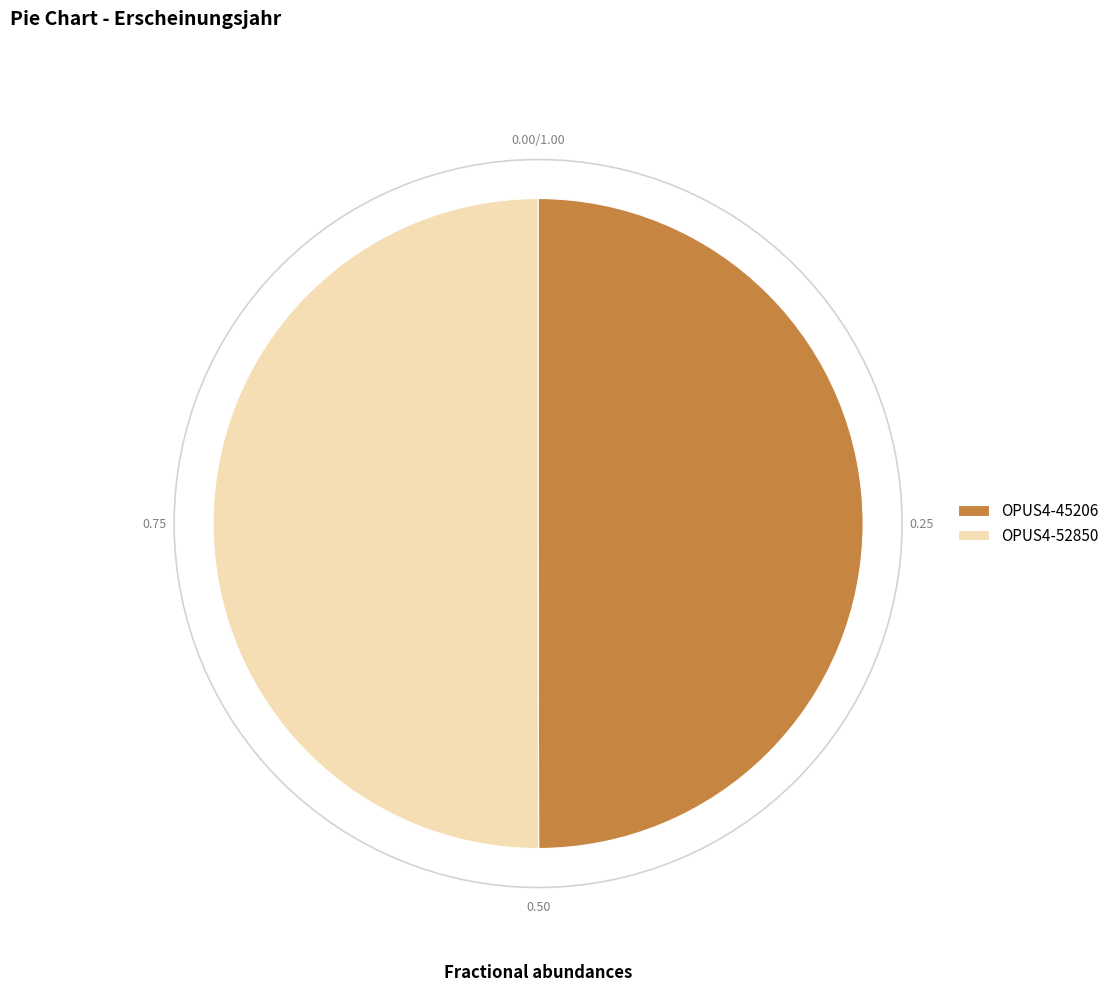

Do OPUS4-52850 and OPUS4-45206 together represent more than half of the pie?

Yes